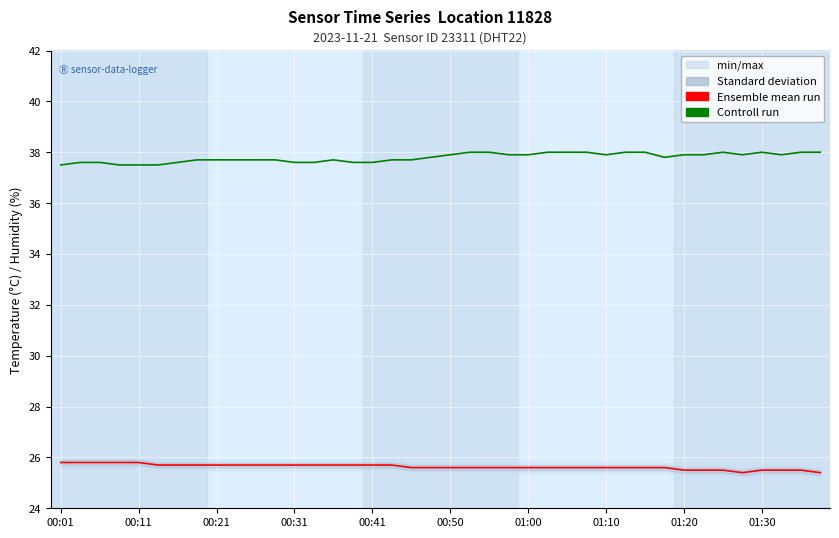

What is the label of the 22nd point from the left?

21